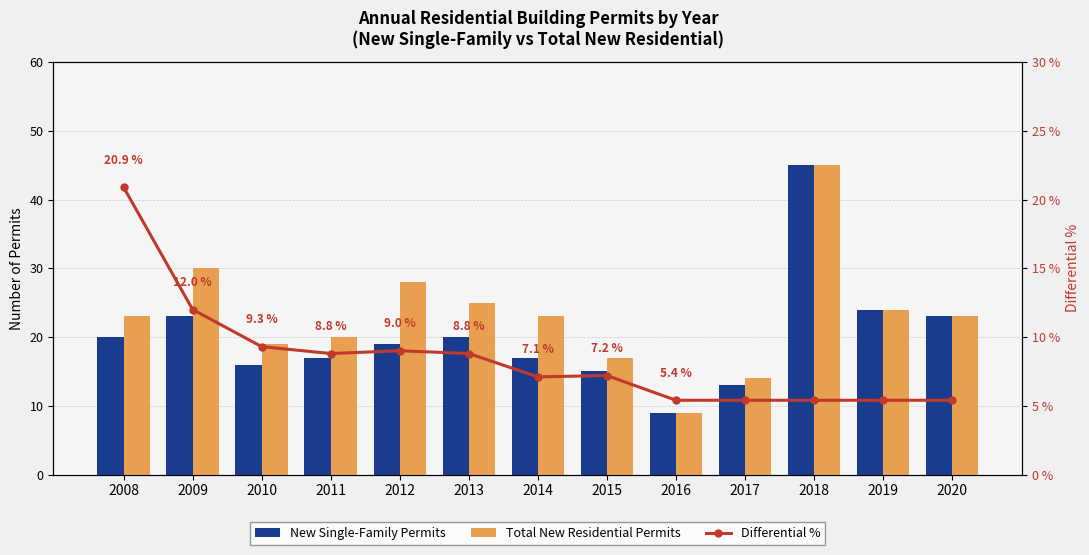

Does the chart contain stacked bars?

No